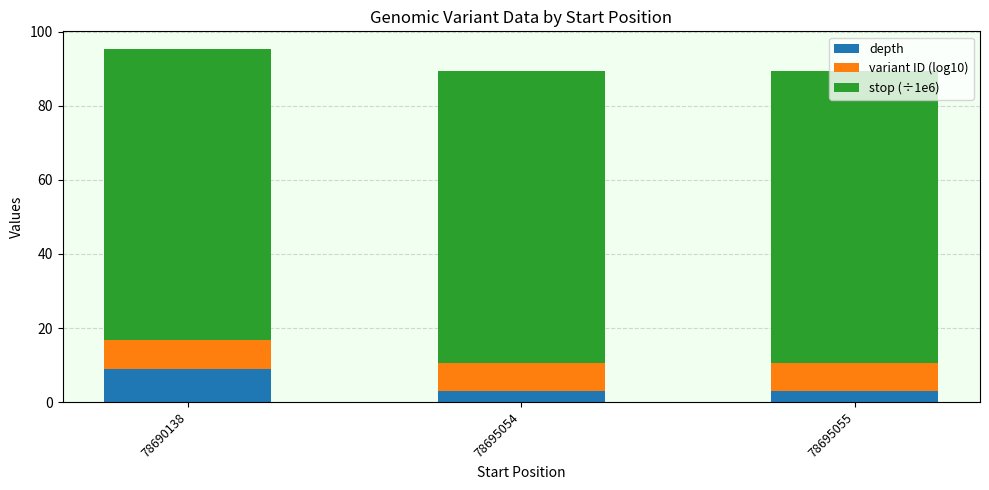

True or false: depth has a value of 3.0 at 78695055.

True